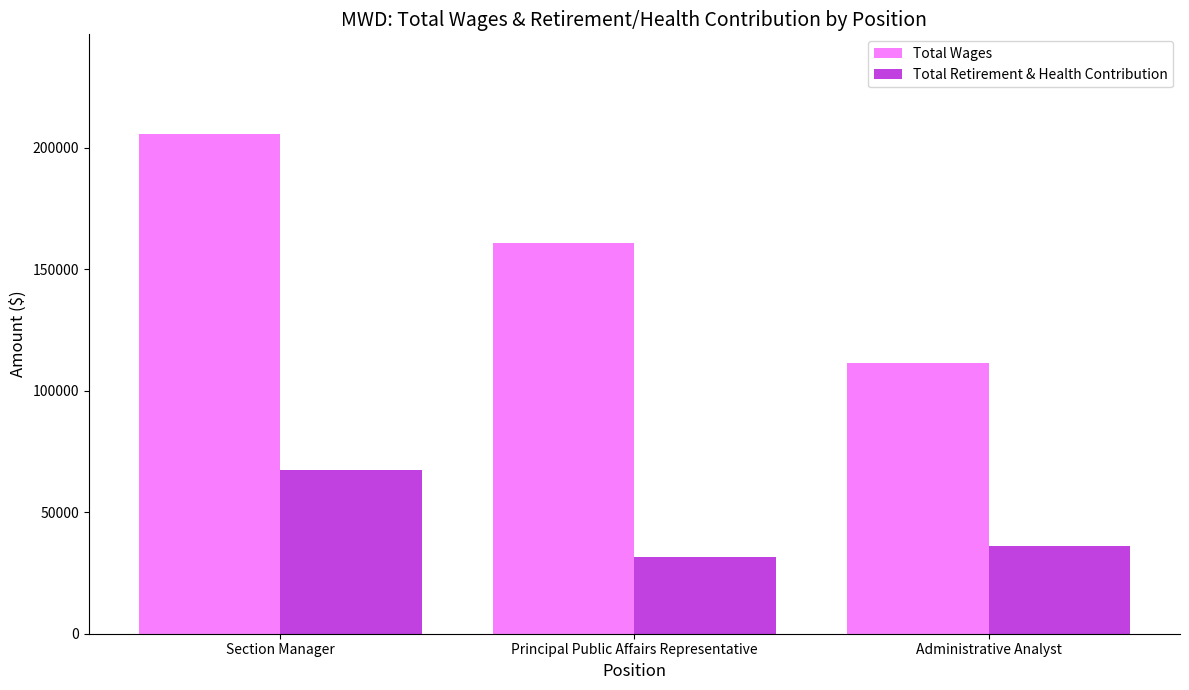

At which category is the sum across all series the highest?

Section Manager